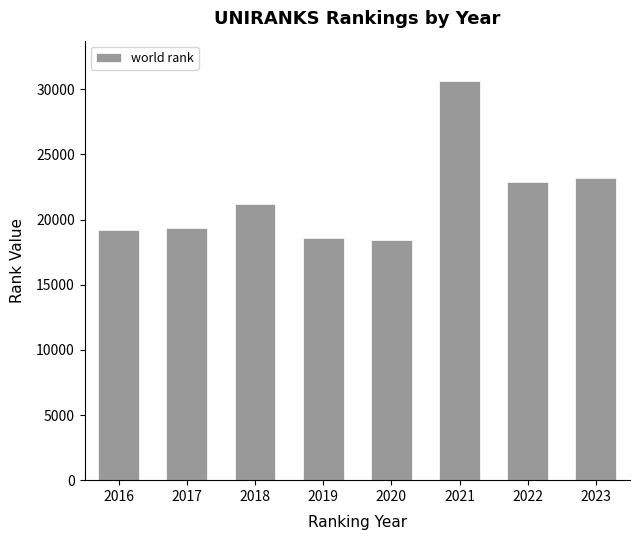

What is the maximum value shown in the chart?

30668